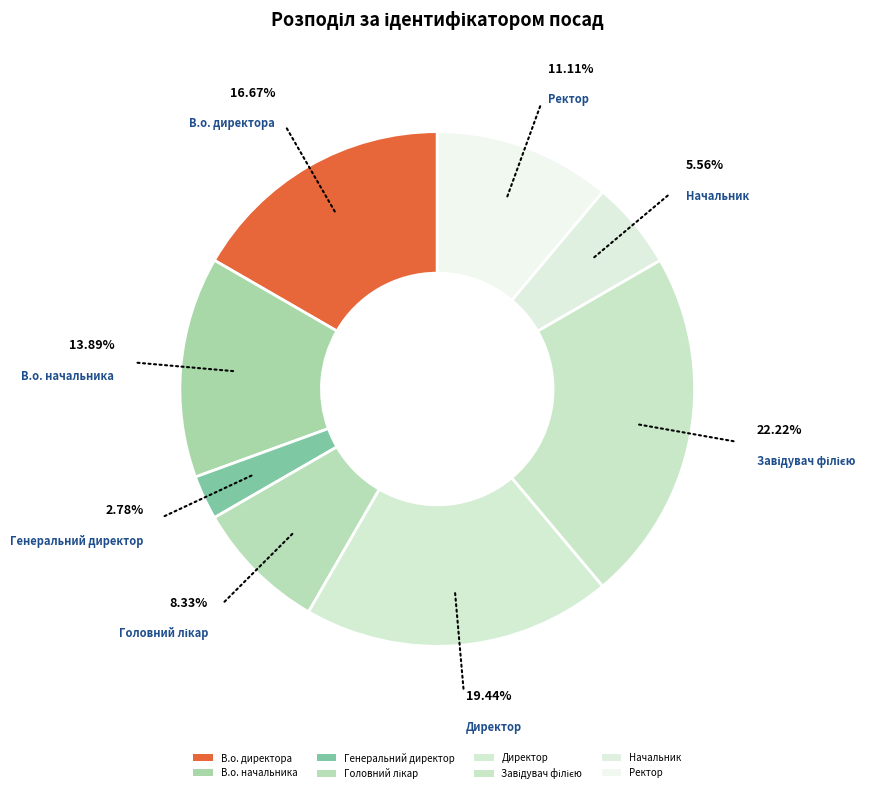

Combined, what portion of the pie is Генеральний директор and Ректор?

13.9%